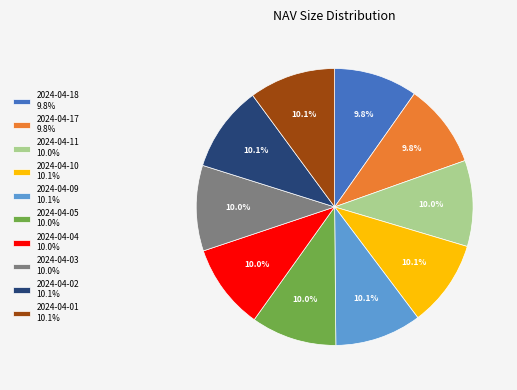

How many slices are in this pie chart?

10